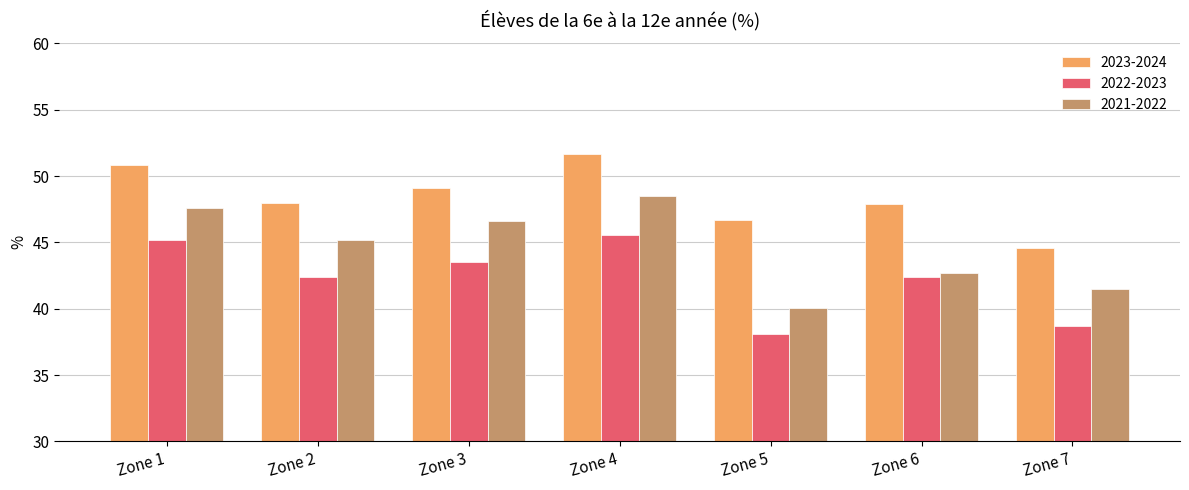

What is the highest value of the 2023-2024 series?

51.6